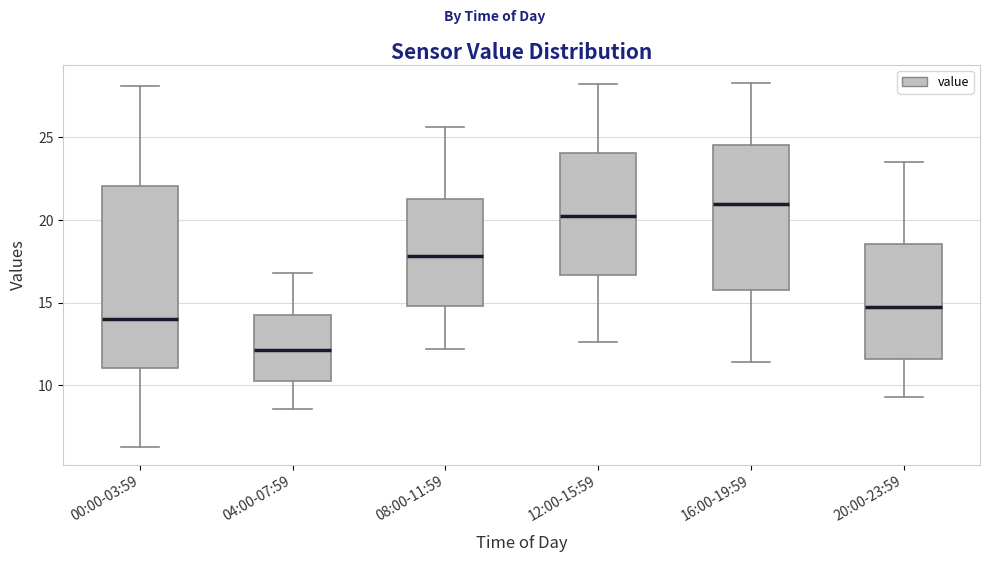

Reading left to right, read every box against the y-axis: the position of its median line, the range the box covers, and the ends of its whiskers. The values are not printed on the chart, so give them approximately, as read against the axis.

00:00-03:59: median 14.0, box 11.0 to 22.0, whiskers 6.5 to 28.0
04:00-07:59: median 12.0, box 10.5 to 14.5, whiskers 8.5 to 17.0
08:00-11:59: median 18.0, box 15.0 to 21.5, whiskers 12.0 to 25.5
12:00-15:59: median 20.5, box 16.5 to 24.0, whiskers 12.5 to 28.0
16:00-19:59: median 21.0, box 16.0 to 24.5, whiskers 11.5 to 28.5
20:00-23:59: median 15.0, box 11.5 to 18.5, whiskers 9.5 to 23.5